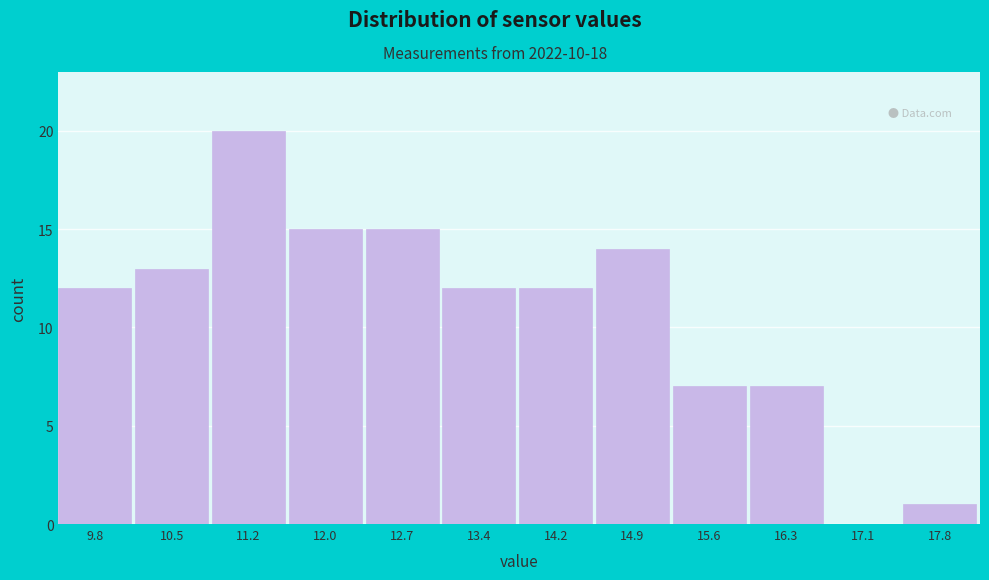

Reading left to right, what are all the values shown in this chart?

9.8=12	10.5=13	11.2=20	12.0=15	12.7=15	13.4=12	14.2=12	14.9=14	15.6=7	16.3=7	17.1=0	17.8=1